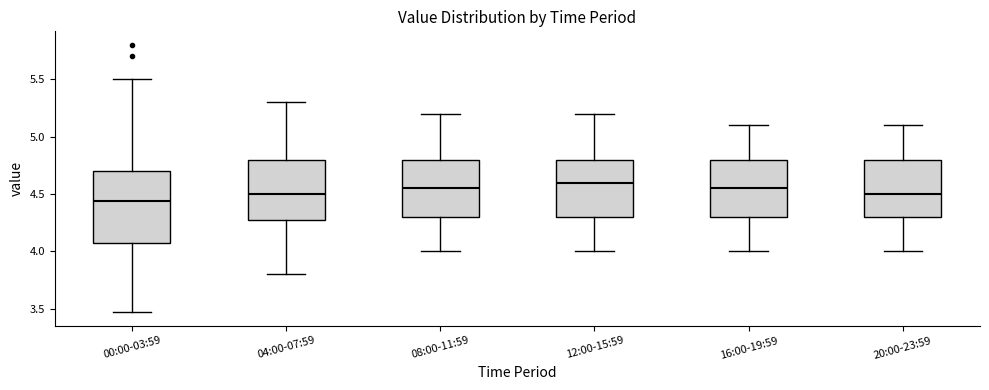

Reading left to right, read every box against the y-axis: the position of its median line, the range the box covers, and the ends of its whiskers. The values are not printed on the chart, so give them approximately, as read against the axis.

00:00-03:59: median 4.45, box 4.05 to 4.70, whiskers 3.45 to 5.50
04:00-07:59: median 4.50, box 4.30 to 4.80, whiskers 3.80 to 5.30
08:00-11:59: median 4.55, box 4.30 to 4.80, whiskers 4.00 to 5.20
12:00-15:59: median 4.60, box 4.30 to 4.80, whiskers 4.00 to 5.20
16:00-19:59: median 4.55, box 4.30 to 4.80, whiskers 4.00 to 5.10
20:00-23:59: median 4.50, box 4.30 to 4.80, whiskers 4.00 to 5.10